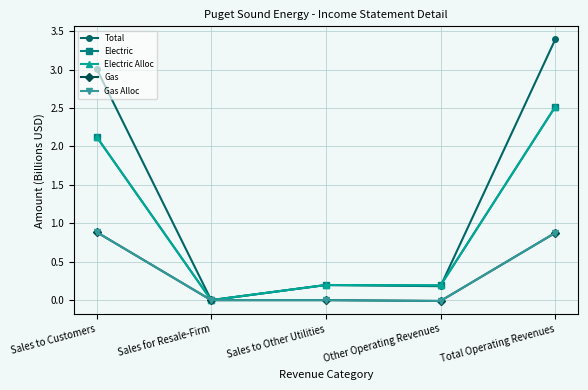

How many lines are shown in the chart?

5